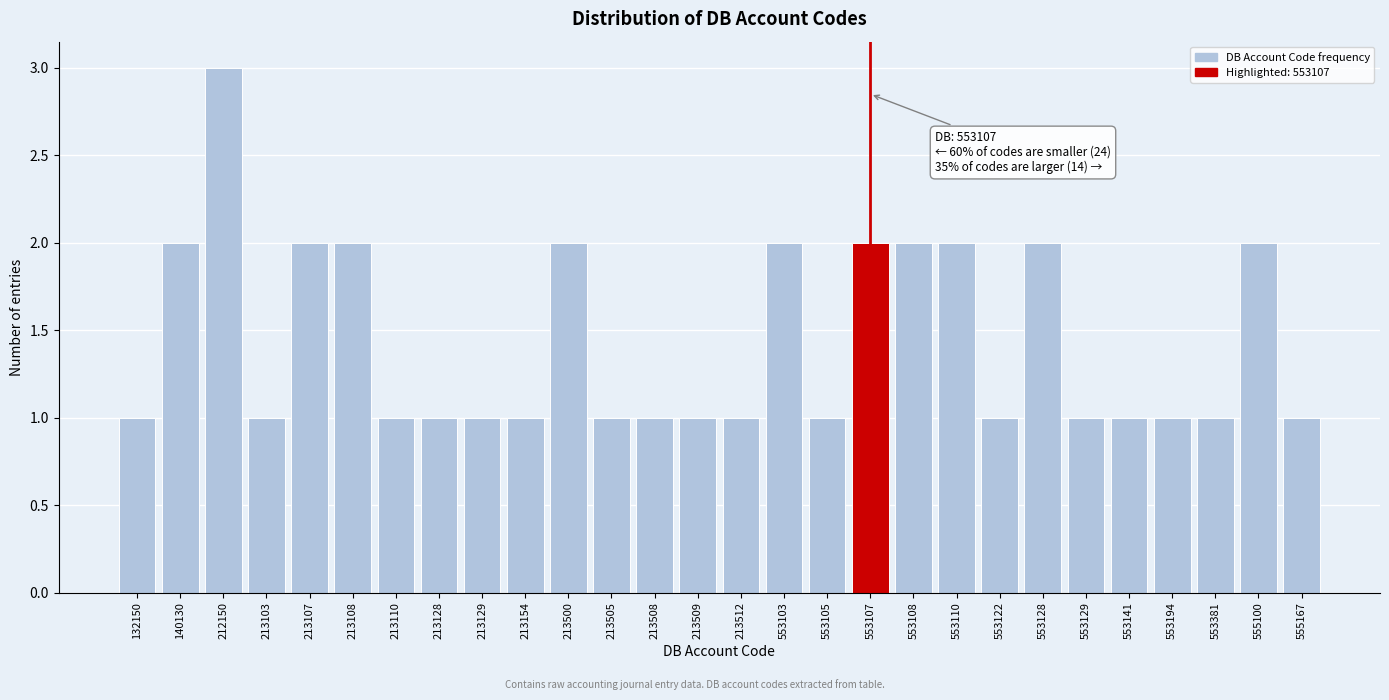

Reading left to right, list all the values displayed in this chart.

132150=1	140130=2	212150=3	213103=1	213107=2	213108=2	213110=1	213128=1	213129=1	213154=1	213500=2	213505=1	213508=1	213509=1	213512=1	553103=2	553105=1	553107=2	553108=2	553110=2	553122=1	553128=2	553129=1	553141=1	553194=1	553381=1	555100=2	555167=1